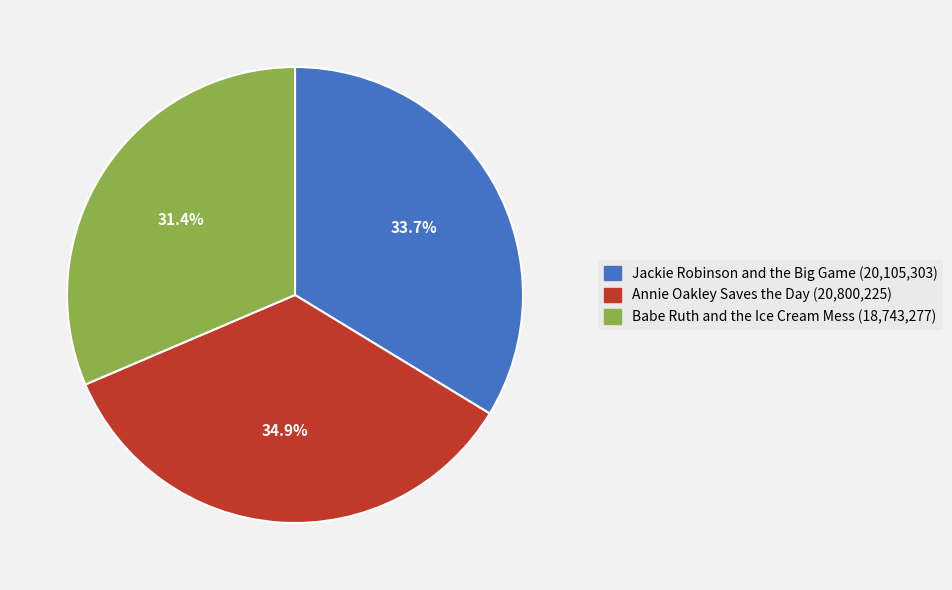

Which slice is the smallest?

Babe Ruth and the Ice Cream Mess